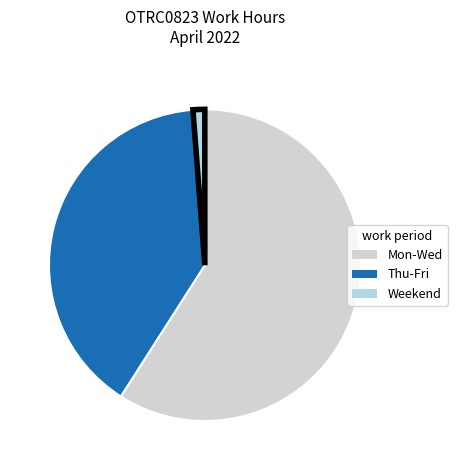

Count the number of slices in the pie.

3